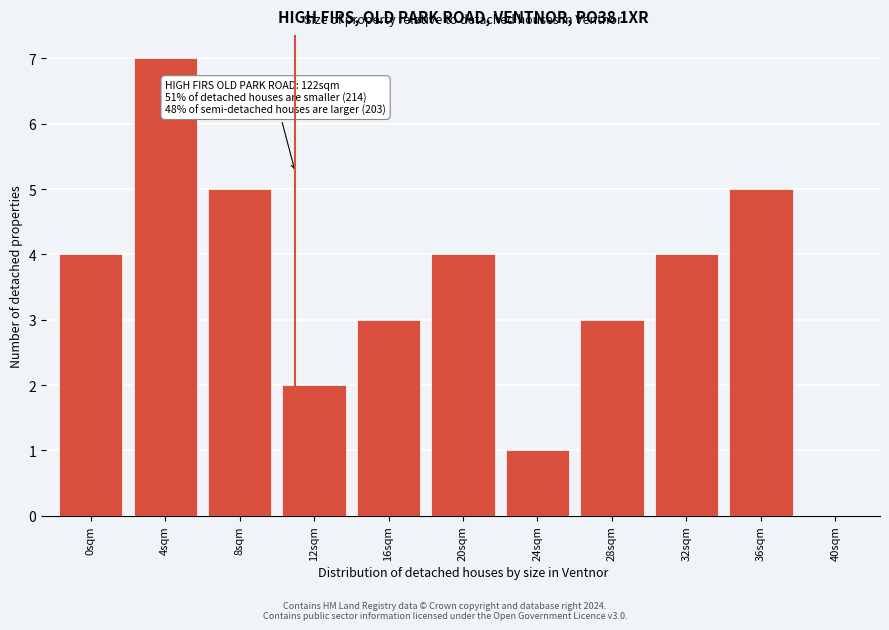

Reading right to left, what are all the values shown in this chart?

40sqm=0	36sqm=5	32sqm=4	28sqm=3	24sqm=1	20sqm=4	16sqm=3	12sqm=2	8sqm=5	4sqm=7	0sqm=4